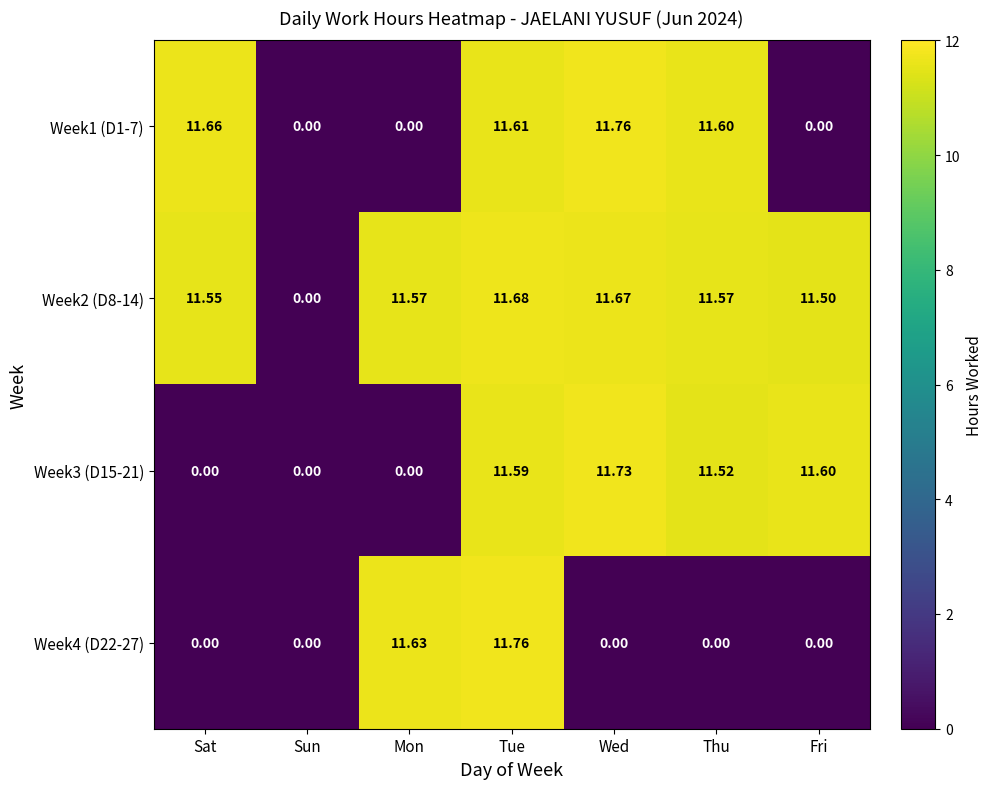

At which category is the sum across all series the highest?

Tue